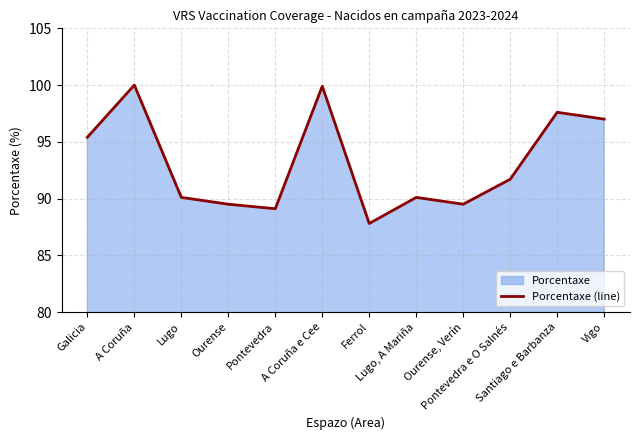

What position from the right is Lugo, A Mariña?

5